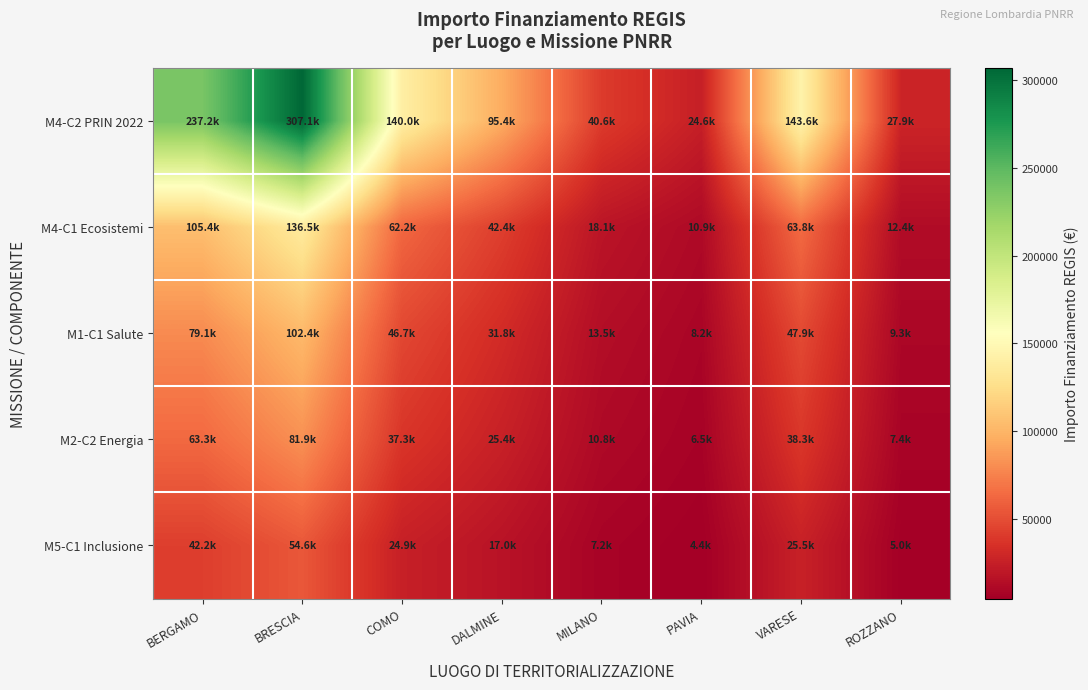

Which series has the widest spread of values?

M4-C2 PRIN 2022